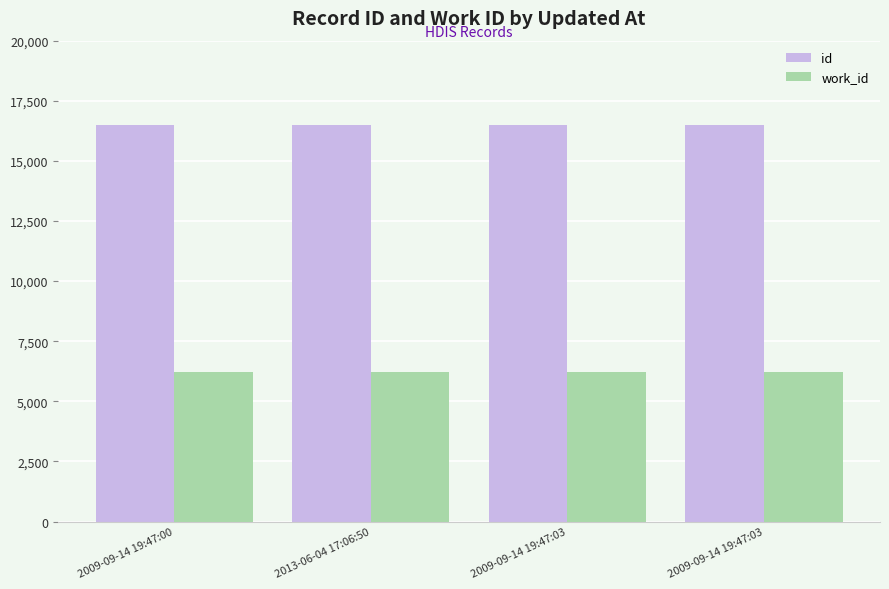

The id series shows 27958 at 2013-06-04 17:06:50. True or false?

False